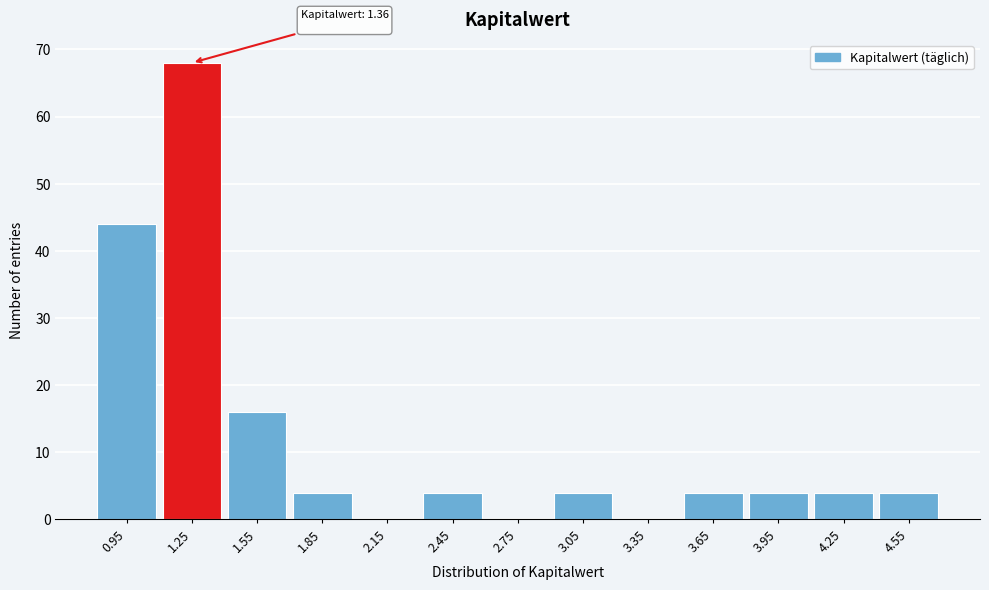

Over which range of the x-axis is the bar tallest?

1.1 to 1.4